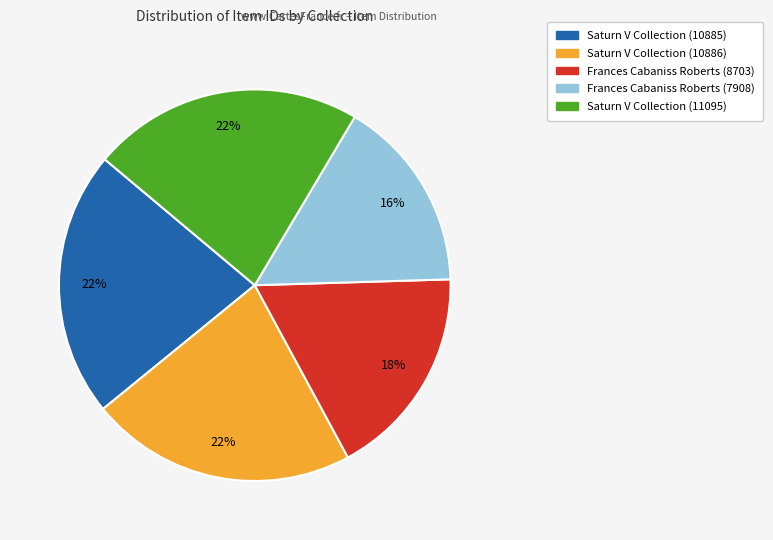

Which slice is the smallest?

Frances Cabaniss Roberts (7908)